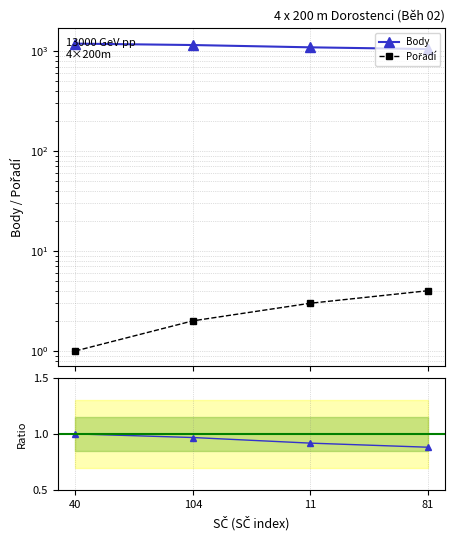

Between 11 and 104, which is larger?

104